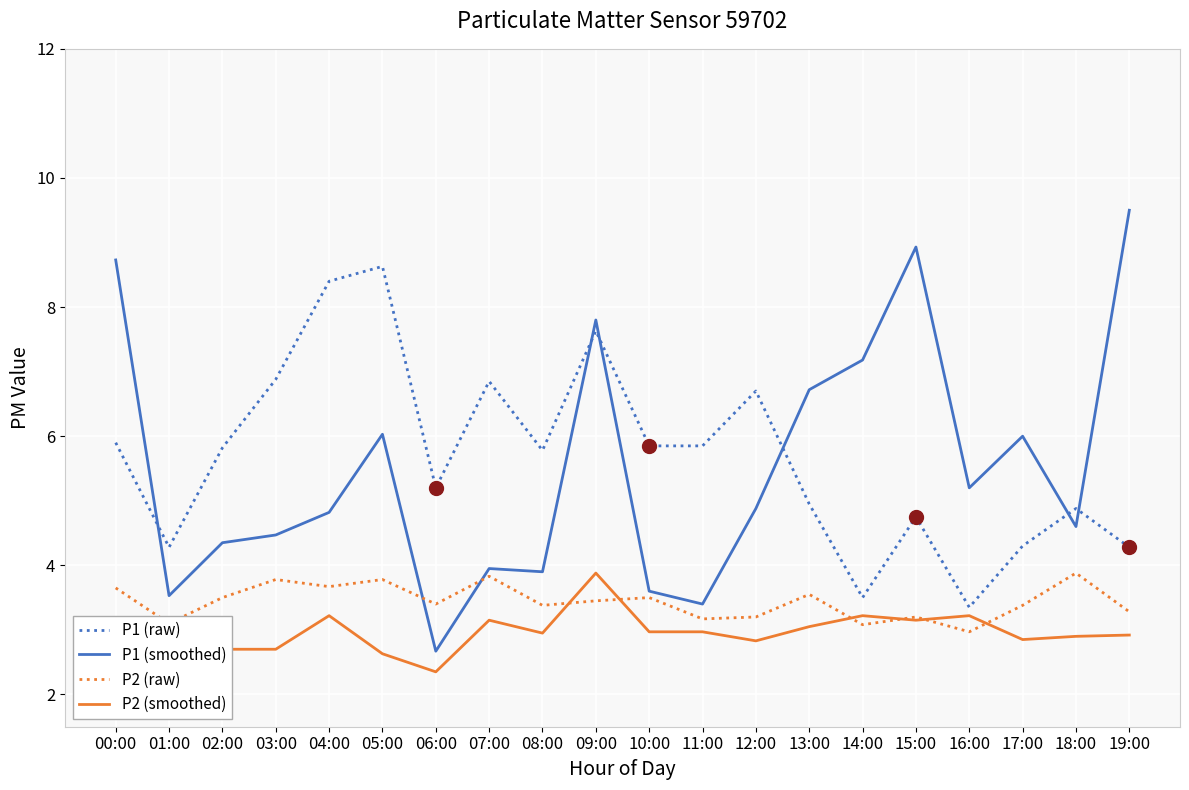

Which category has the lowest value in the P1 (smoothed) series?

06:00